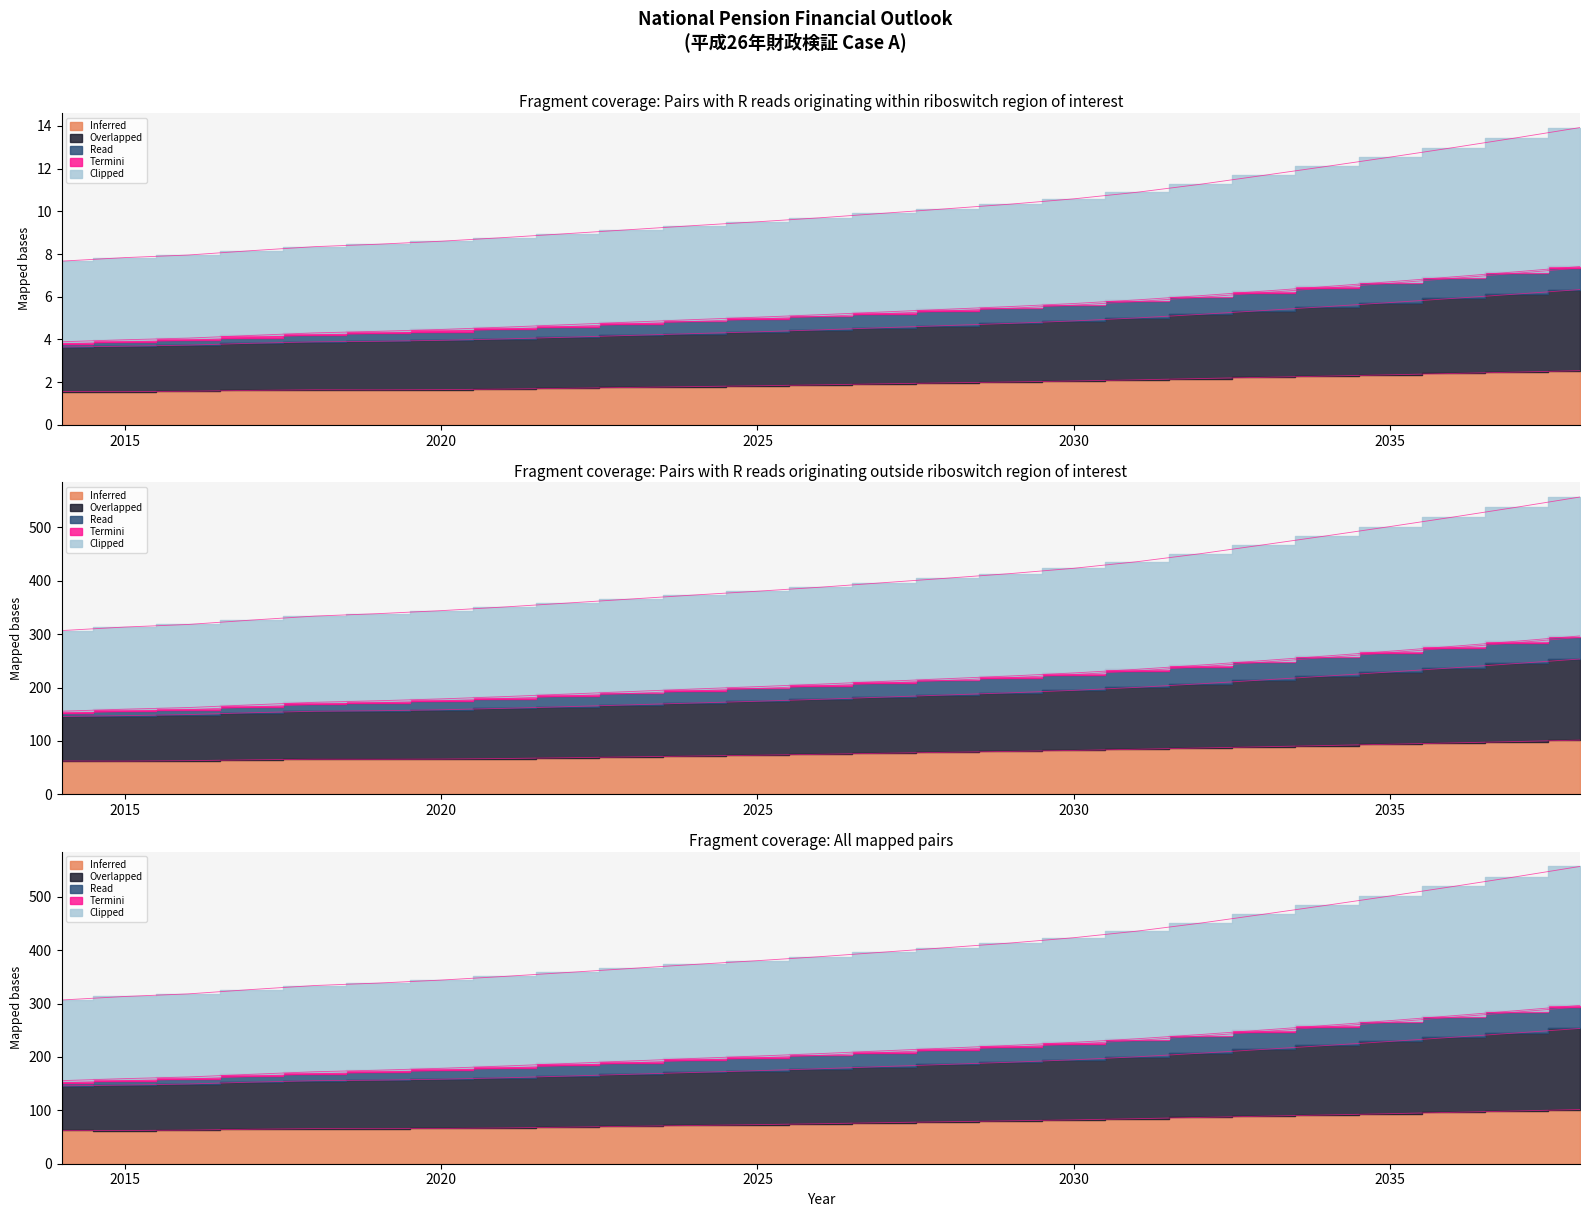

Does the chart display data point markers on the line(s)?

No